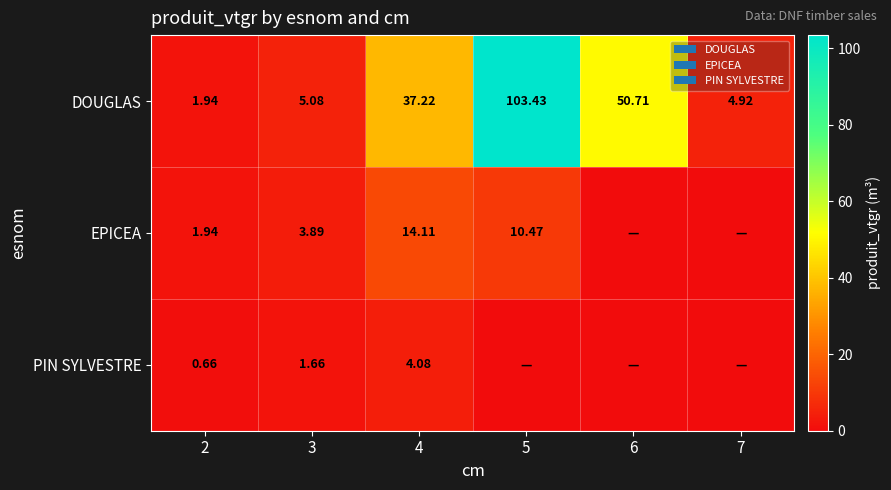

At which label is DOUGLAS closest to 52?

6